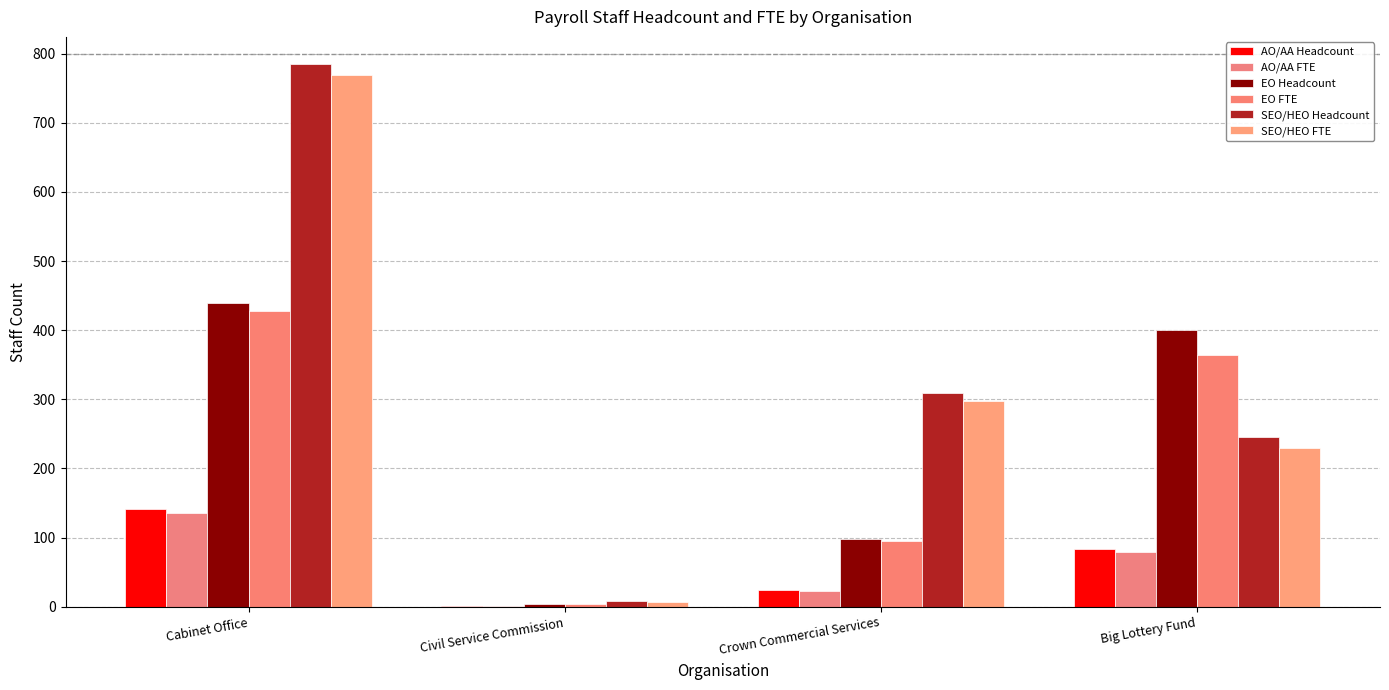

At which label does AO/AA FTE first exceed 79?

Cabinet Office